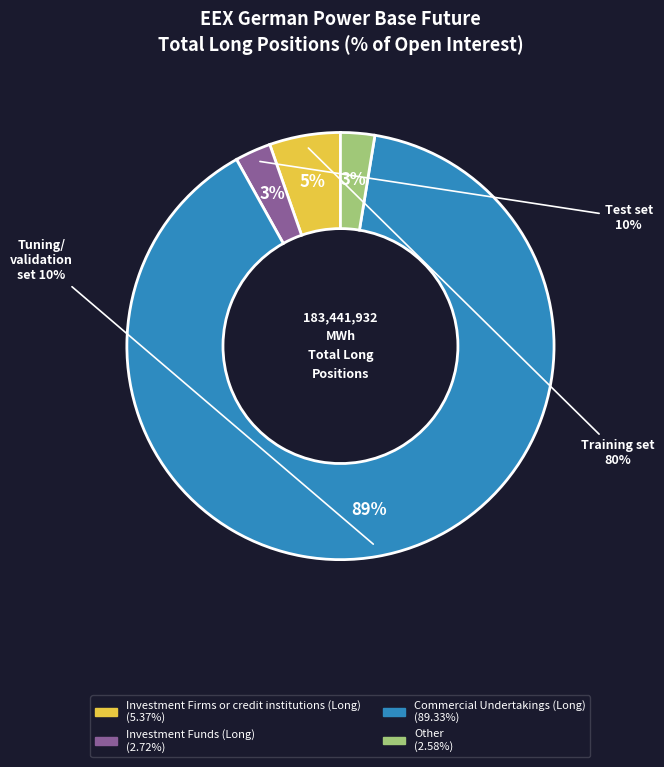

Combined, what portion of the pie is Commercial Undertakings (Long) and Investment Firms or credit institutions (Long)?

94.7%